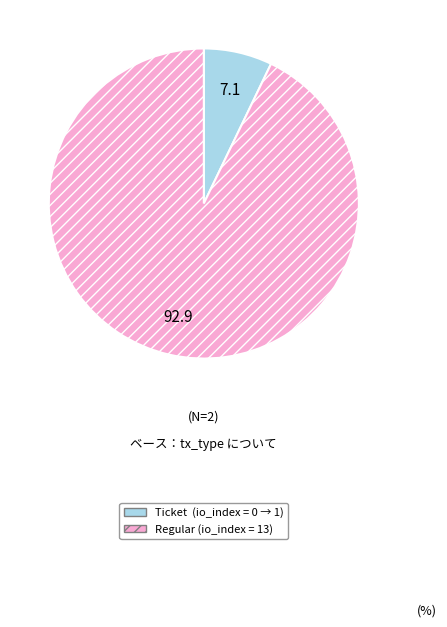

How many slices are in this pie chart?

2